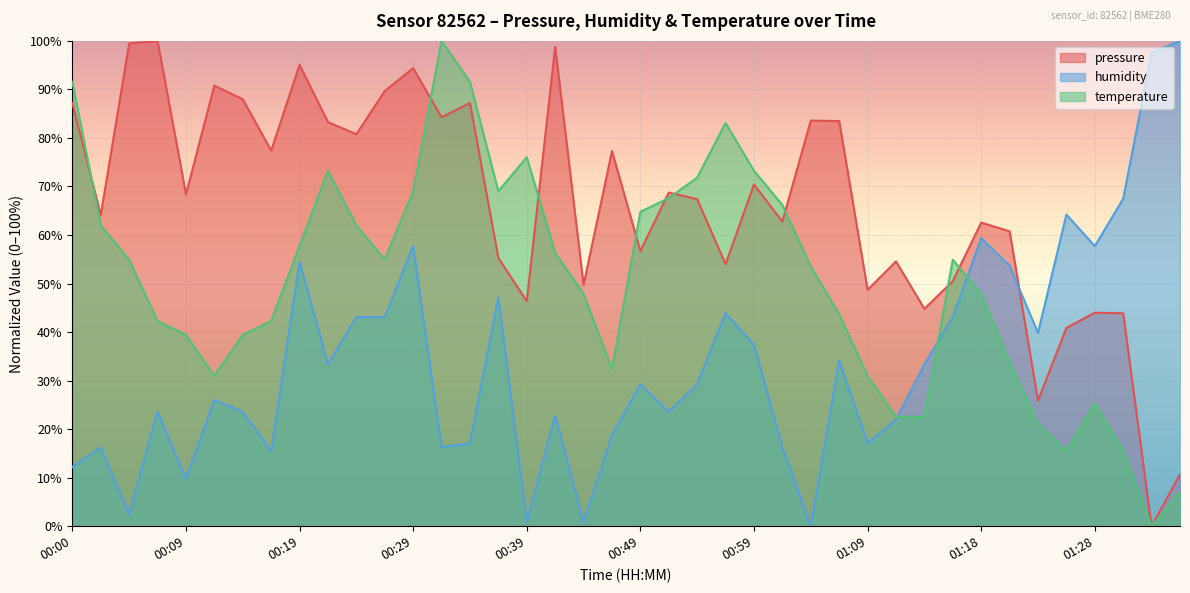

What is the label of the 15th point from the right?

01:01